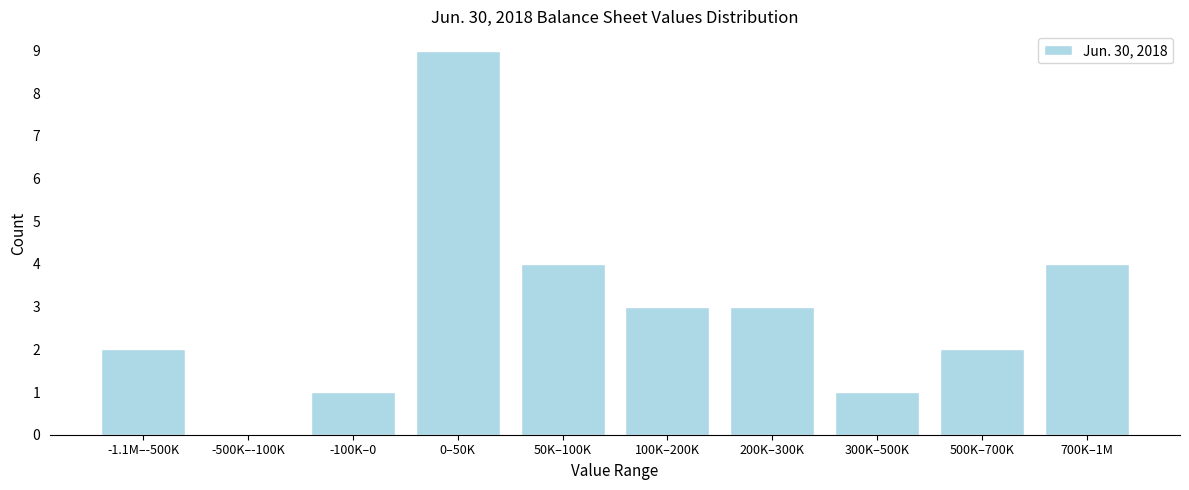

Reading right to left, extract all data points from this chart.

700K–1M=4	500K–700K=2	300K–500K=1	200K–300K=3	100K–200K=3	50K–100K=4	0–50K=9	-100K–0=1	-500K–-100K=0	-1.1M–-500K=2